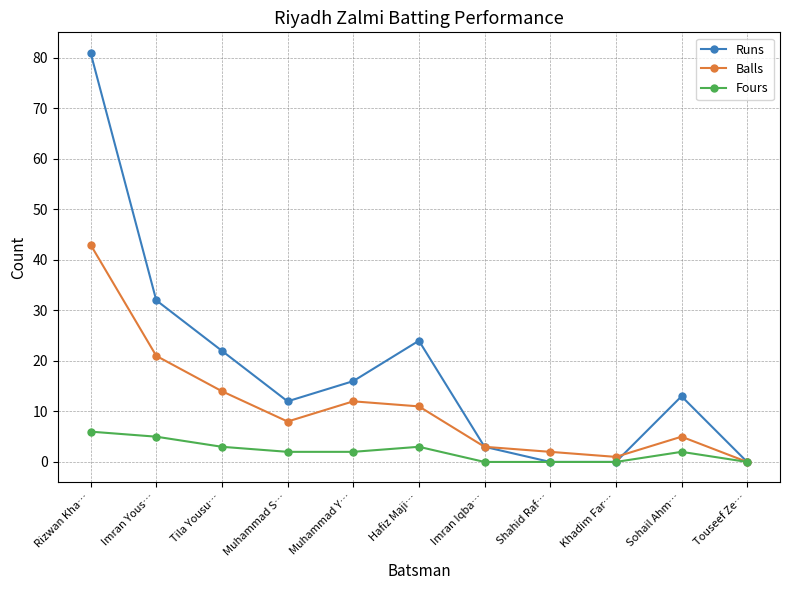

What is the label of the 3rd point from the left?

Tila Yousu…